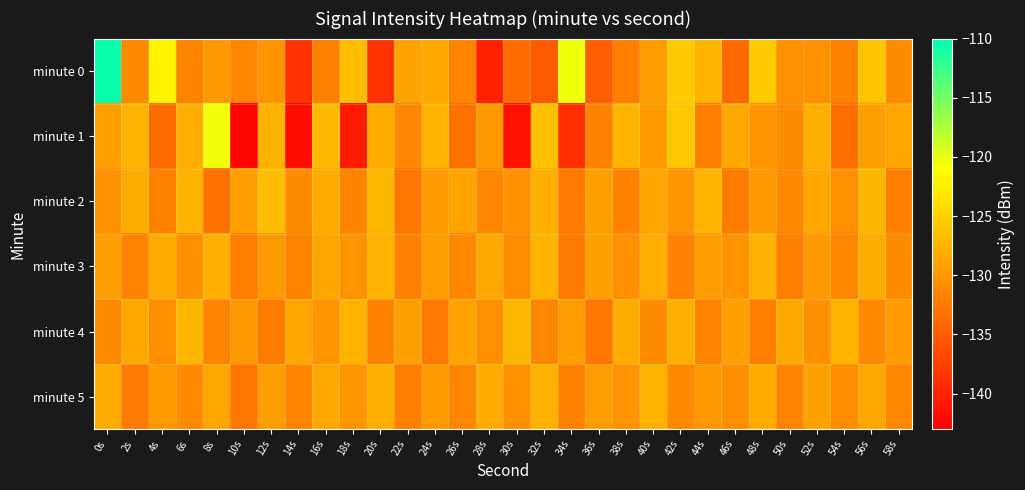

What is the total value across all series at 40s?

-774.1